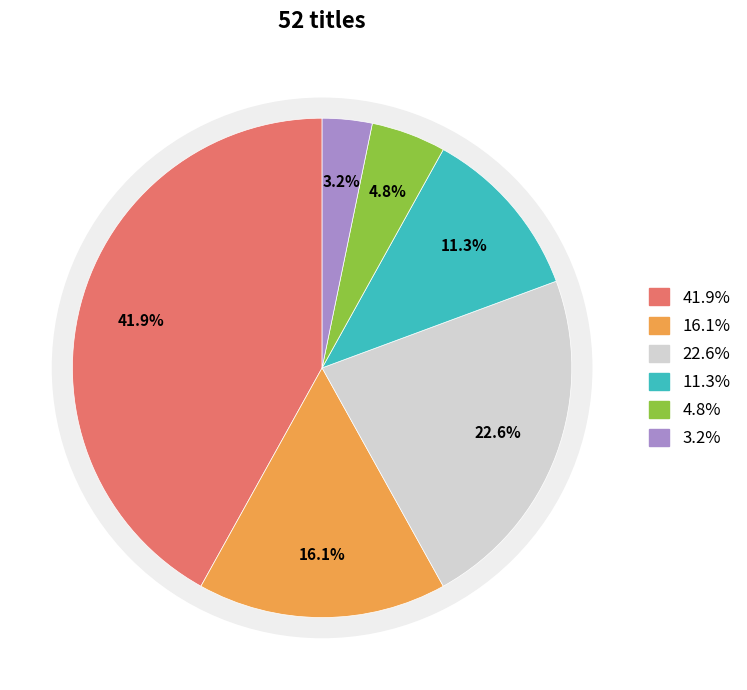

To the nearest percent, what is the combined percentage of Audio Download and Fixed Layout eBook?

27%